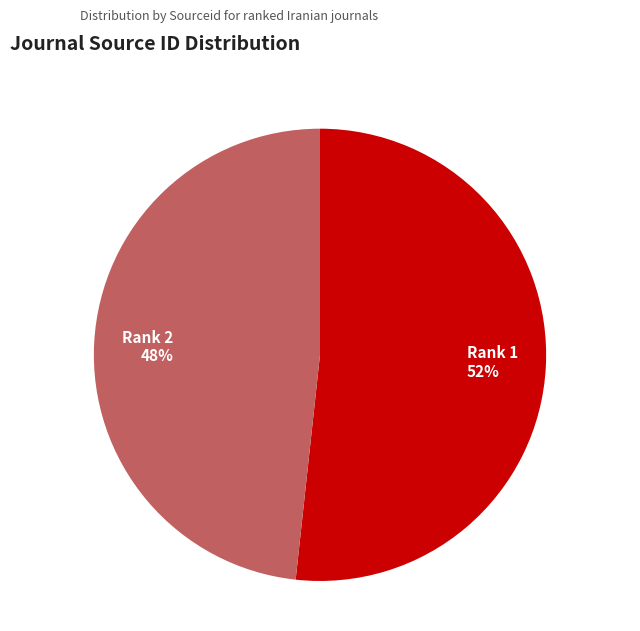

To the nearest percent, what is the average slice percentage?

50%